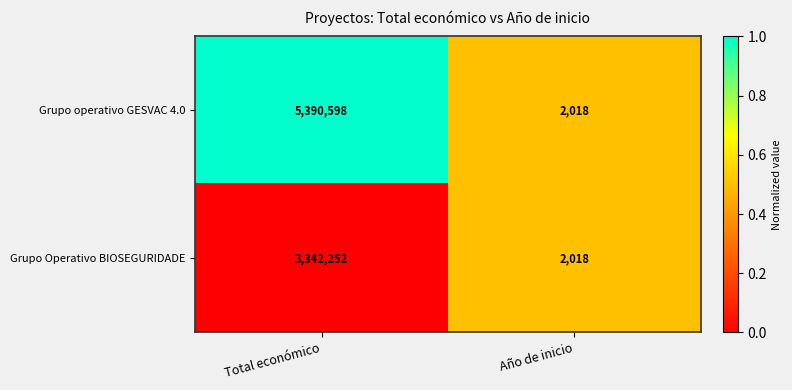

What is the approximate value of Grupo operativo GESVAC 4.0 at Año de inicio, to the nearest 100?

2000